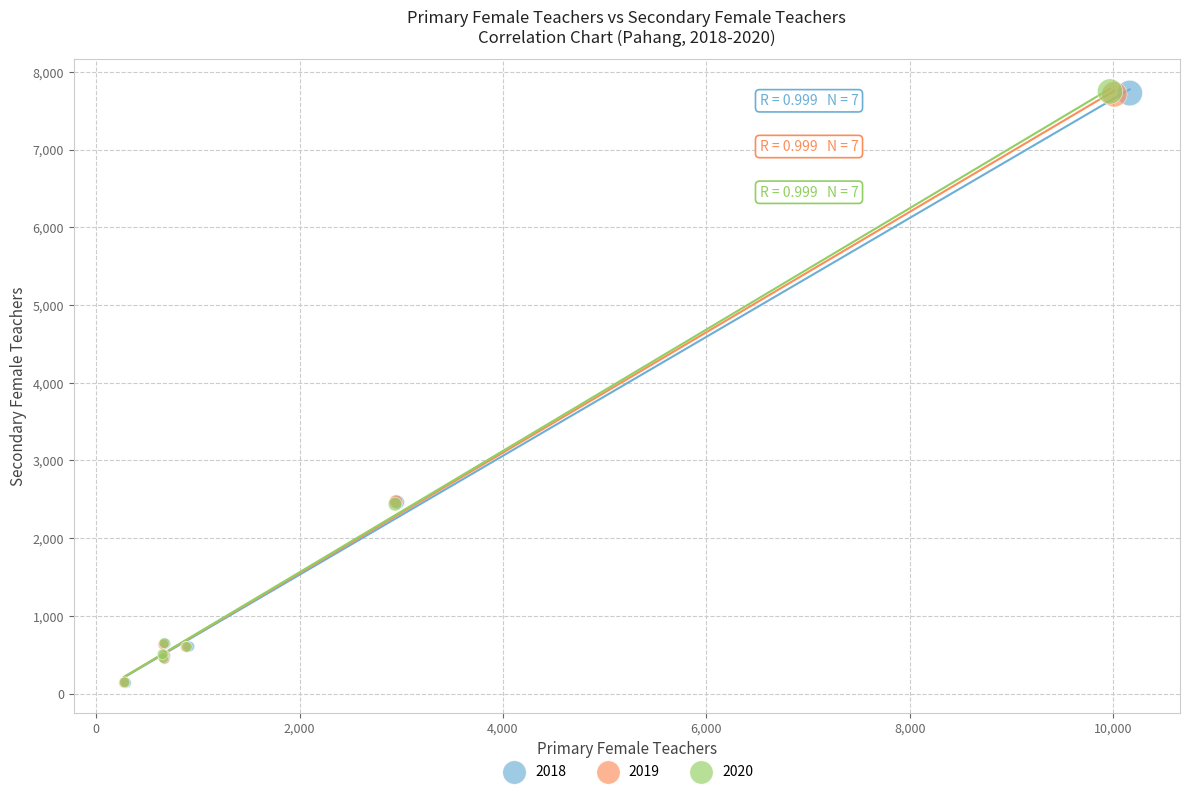

What are all the series names shown in the legend?

2018, 2019, 2020